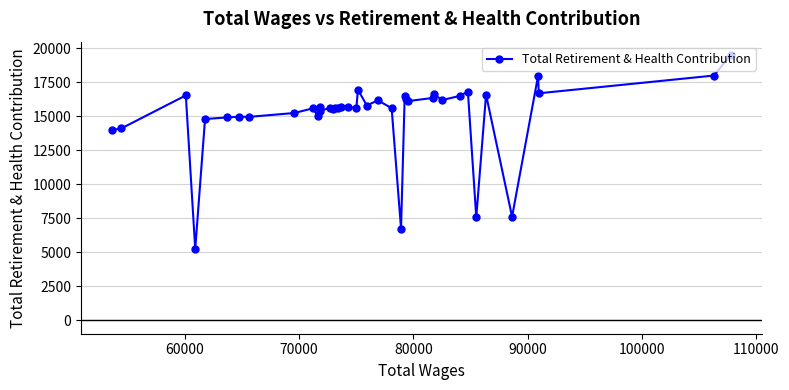

What is the value of the 33rd point from the left?

16832